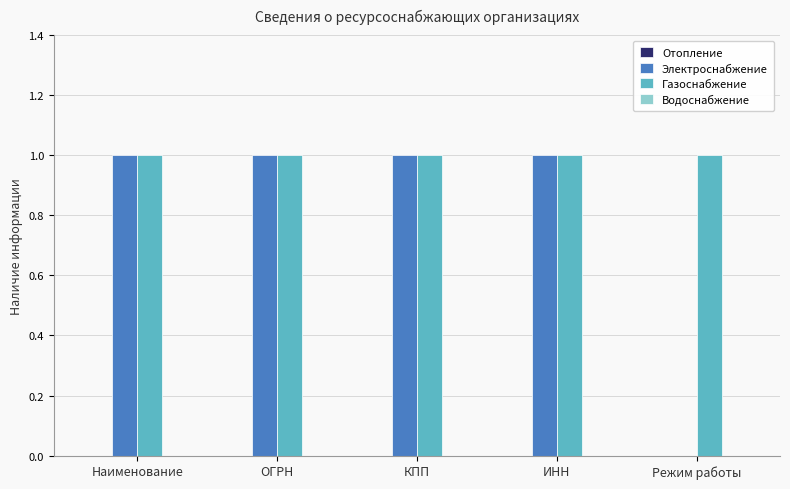

Does the chart contain stacked bars?

No